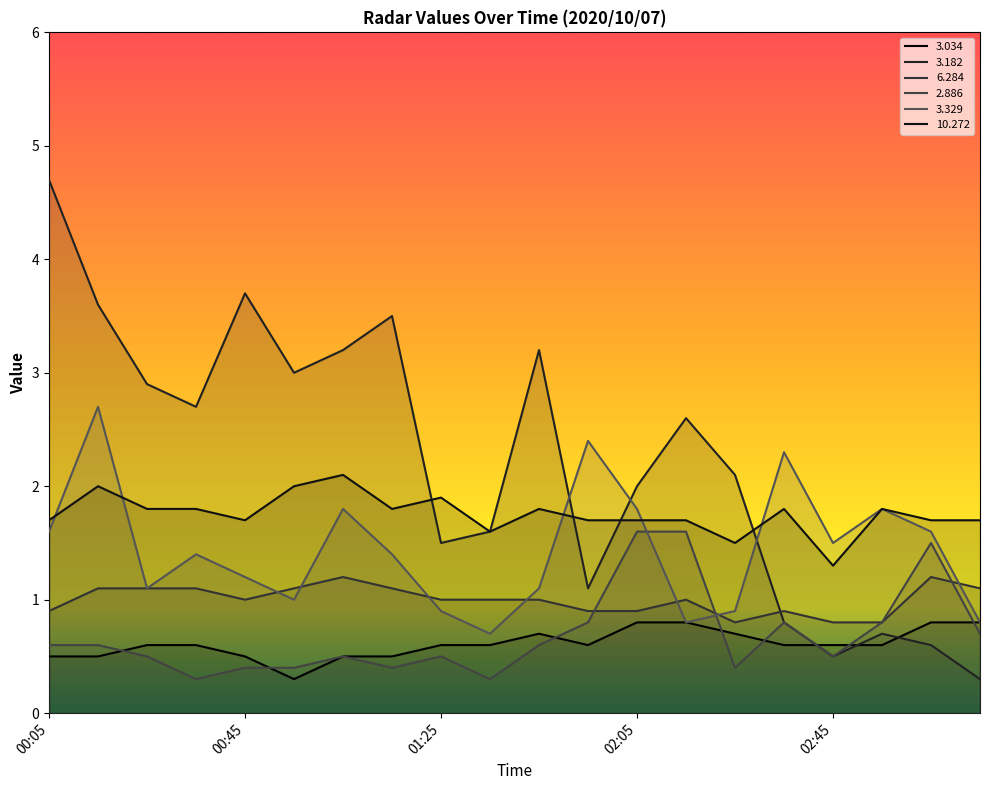

Which series has the largest range (max minus min)?

3.182